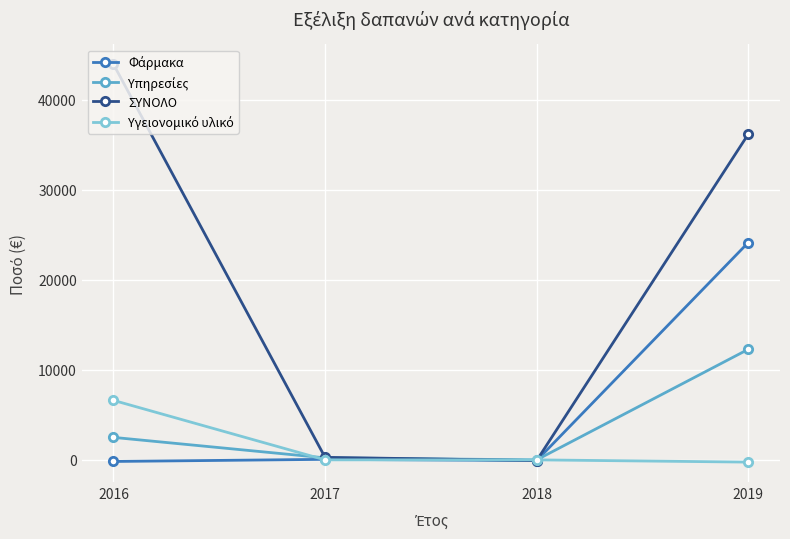

At which label is ΣΥΝΟΛΟ closest to 21925?

2019